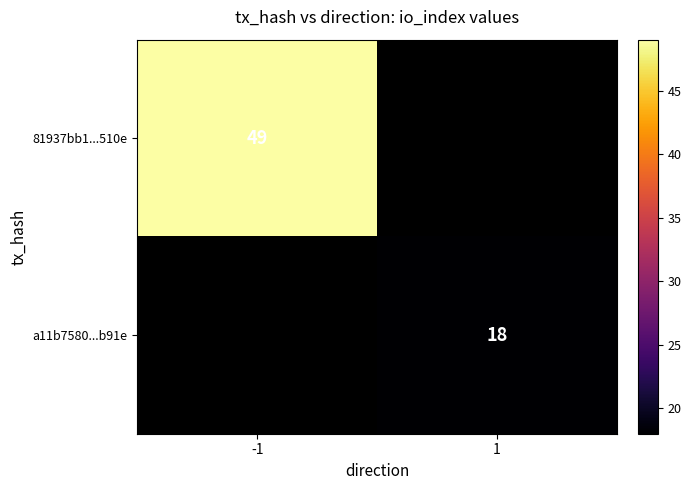

The value of a11b7580...b91e at 1 is 5. True or false?

False